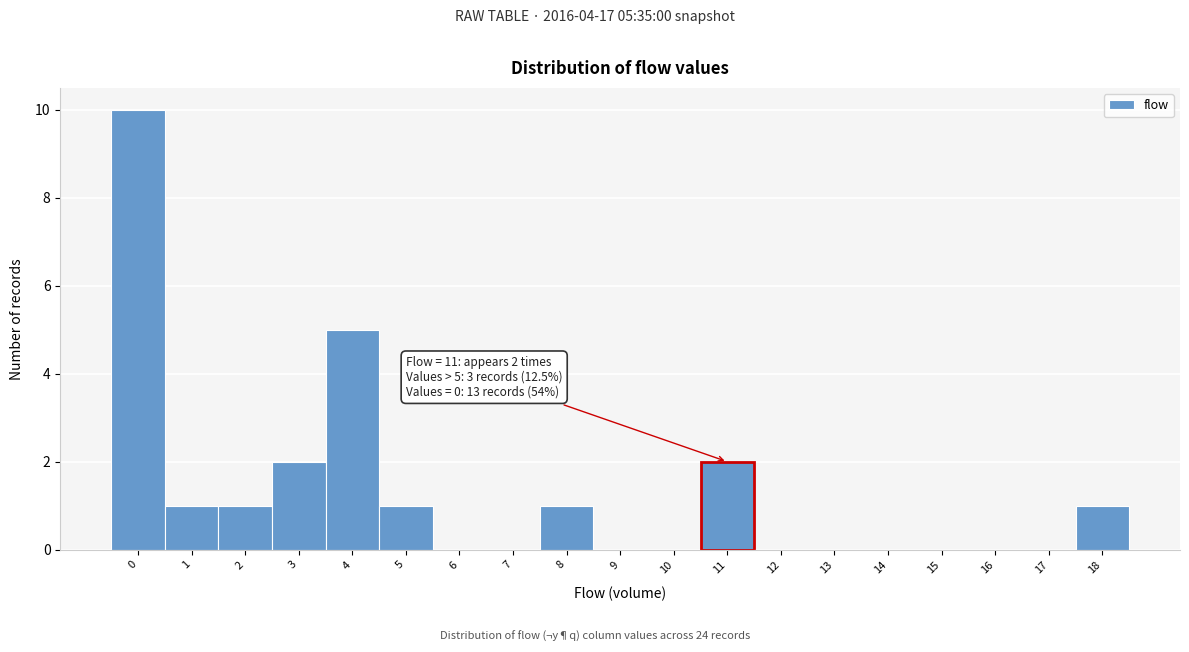

Over which range of the x-axis is the bar tallest?

-0.5 to 0.5